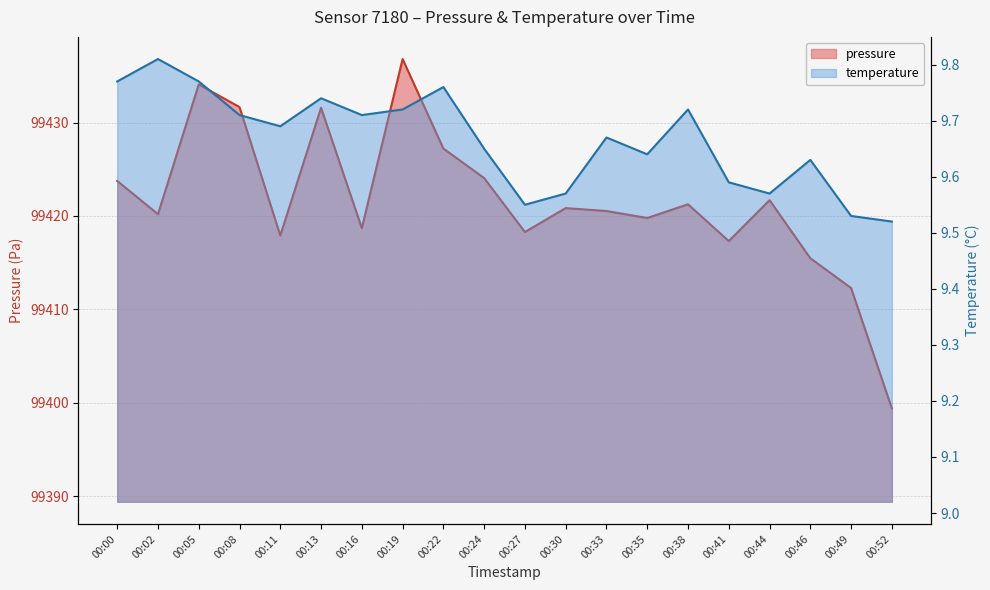

True or false: pressure and temperature intersect in this chart.

False